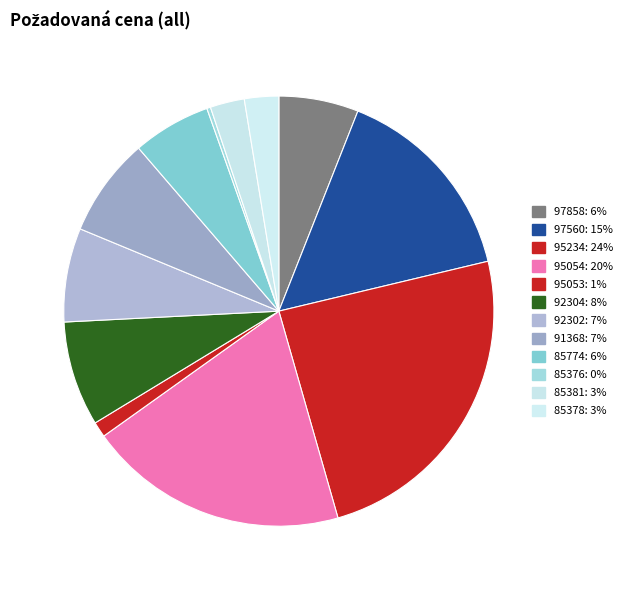

Combined, do 91368 and 92302 account for over 50%?

No